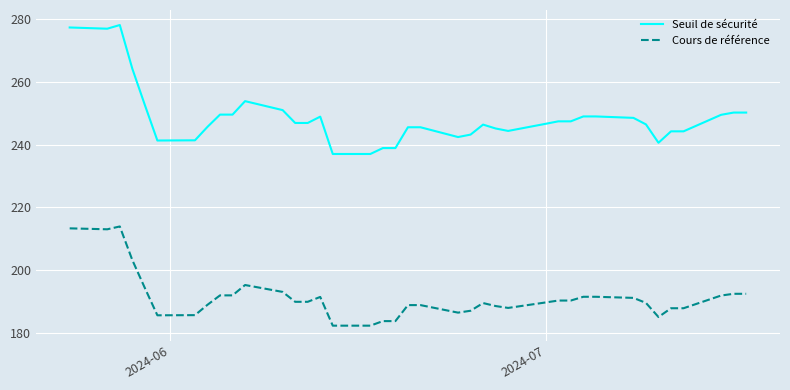

What is the lowest value of the Cours de référence series?

182.3